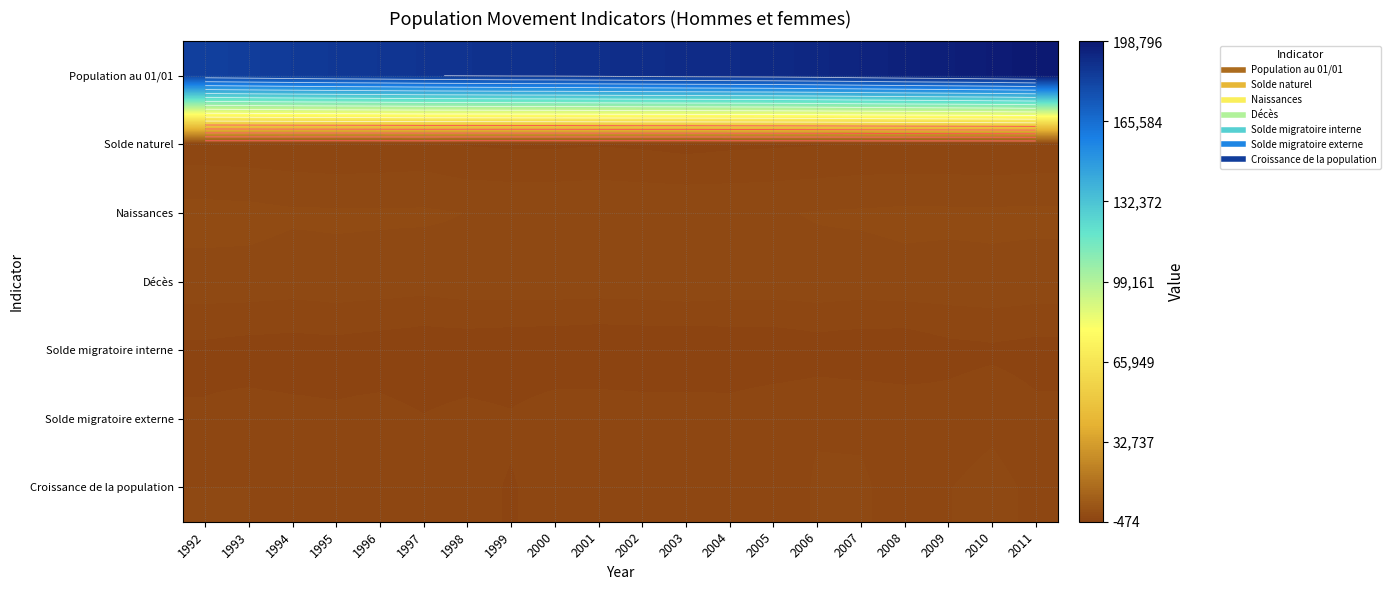

At which label does Naissances first exceed 1970?

1992